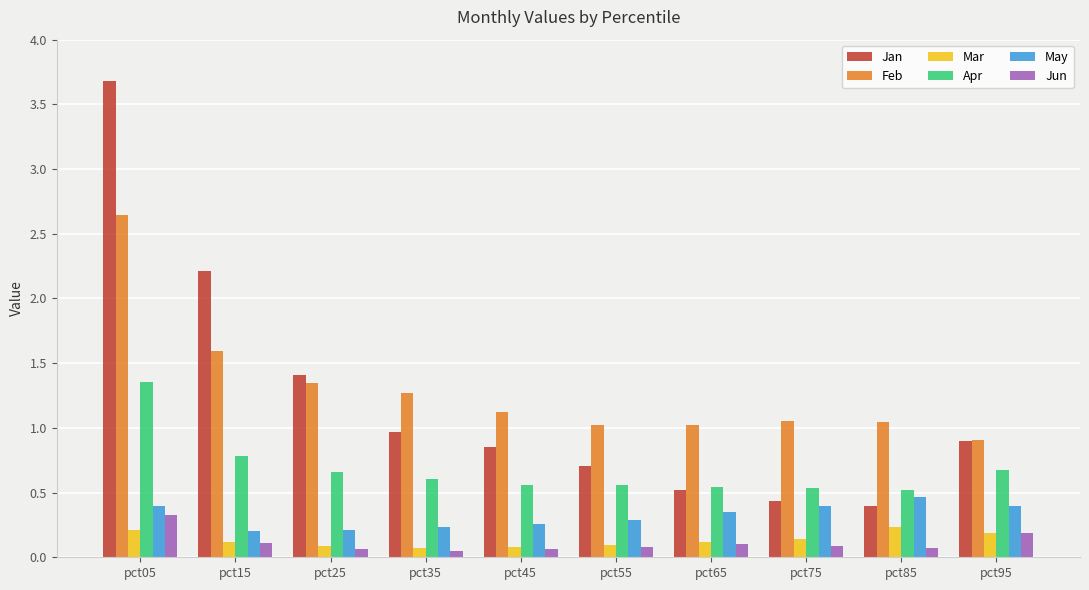

At which category does the chart reach its peak across all series?

pct05